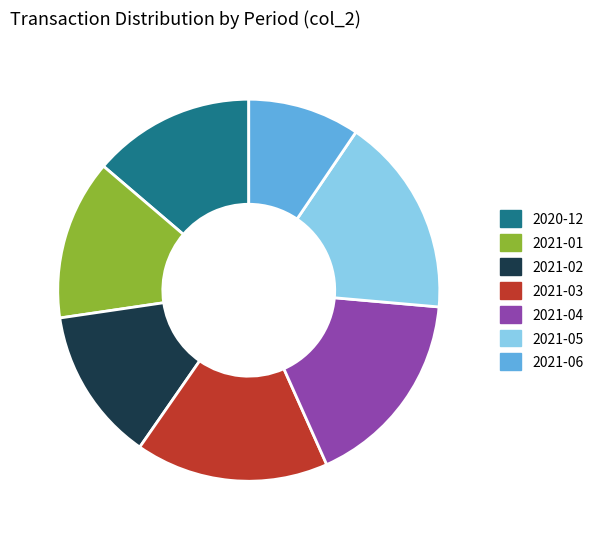

Count the number of slices in the pie.

7